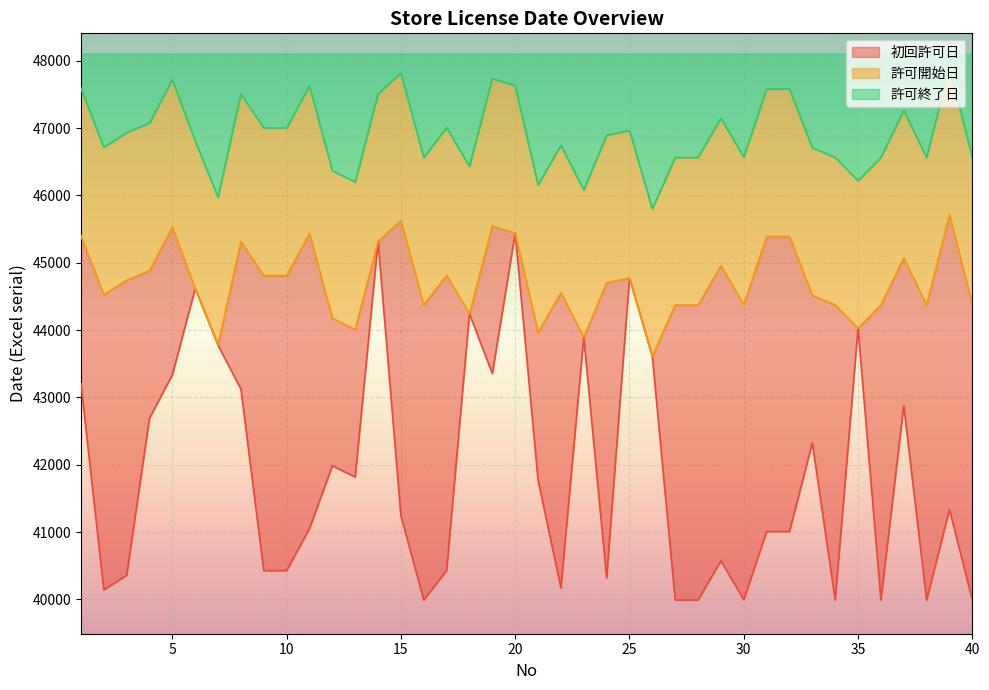

Between 12 and 29, which series saw the biggest shift?

初回許可日